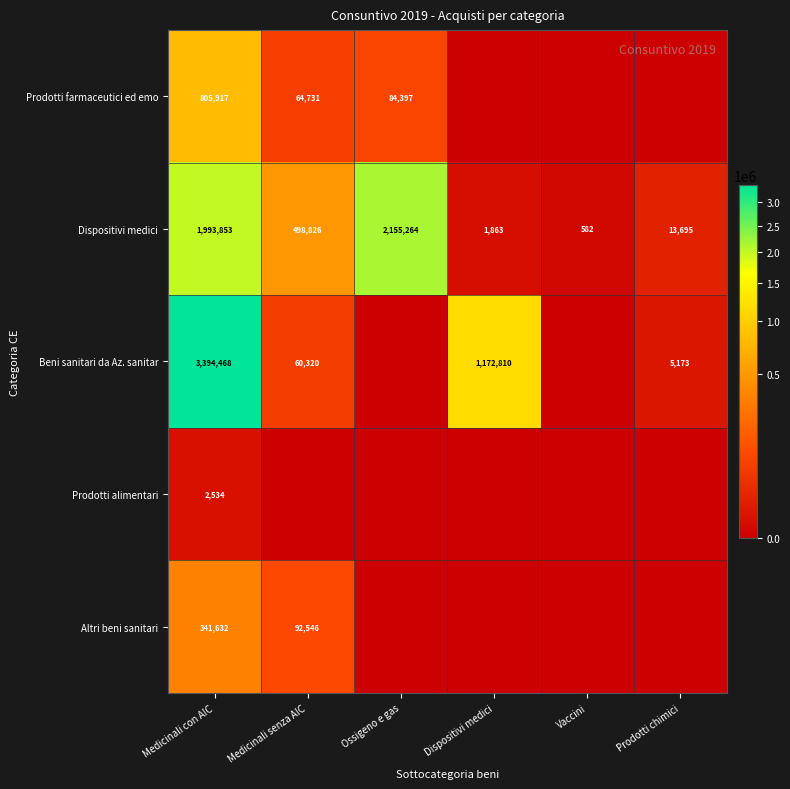

What is the difference between the maximum and minimum values in the Dispositivi medici series?

2154682